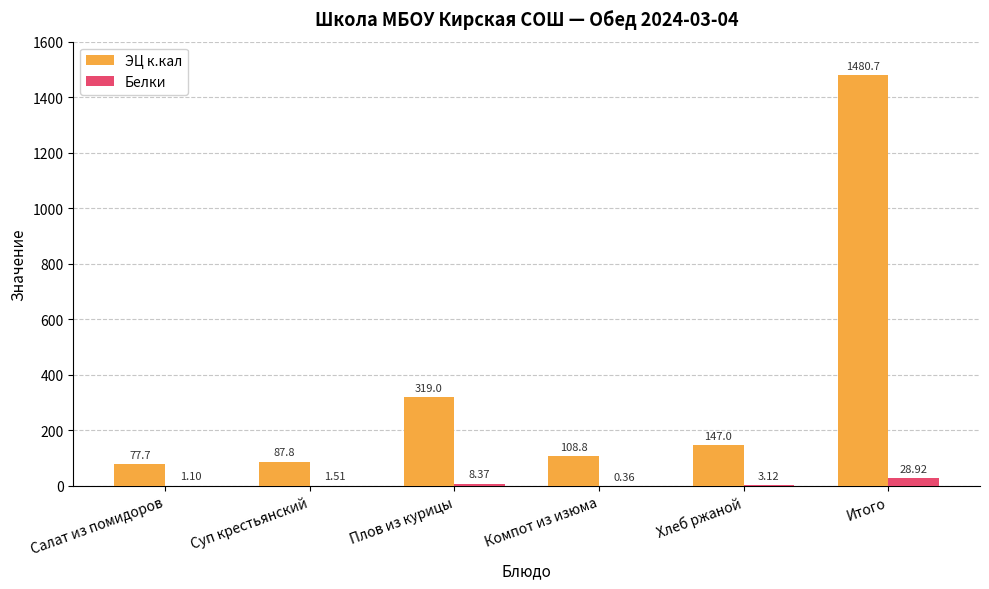

What is the average value of the Белки series?

7.2